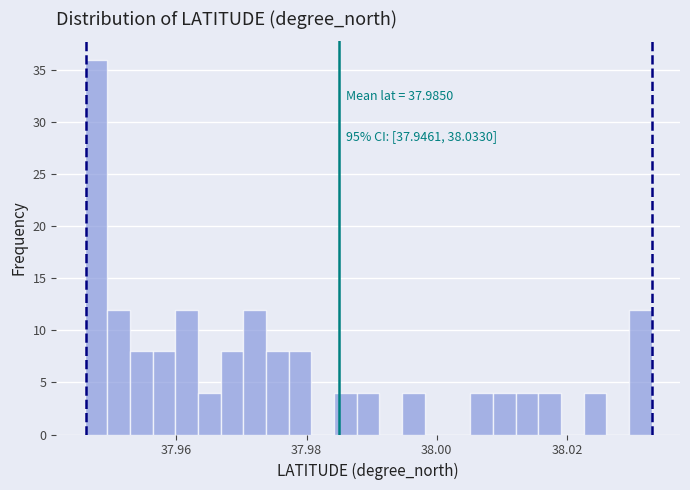

Around what value on the x-axis is the tallest bar? Give the approximate position of its centre, as read against the axis.

37.948